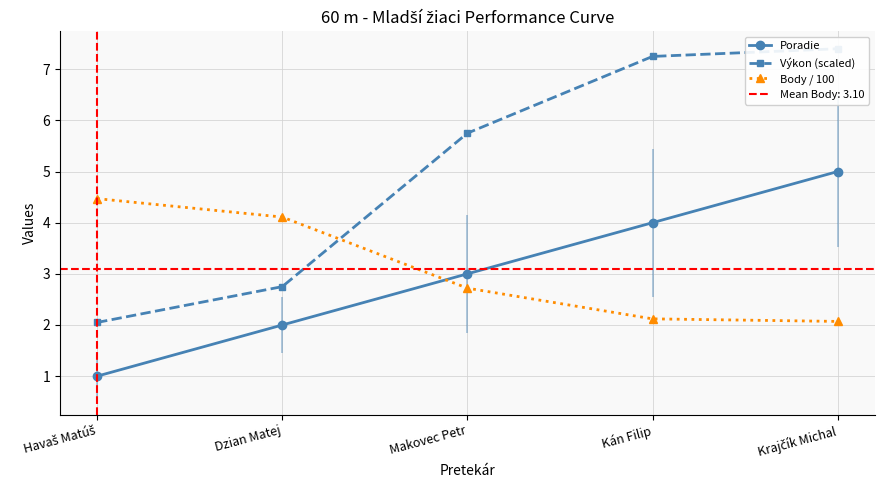

What is the minimum value for Výkon (scaled)?

2.1